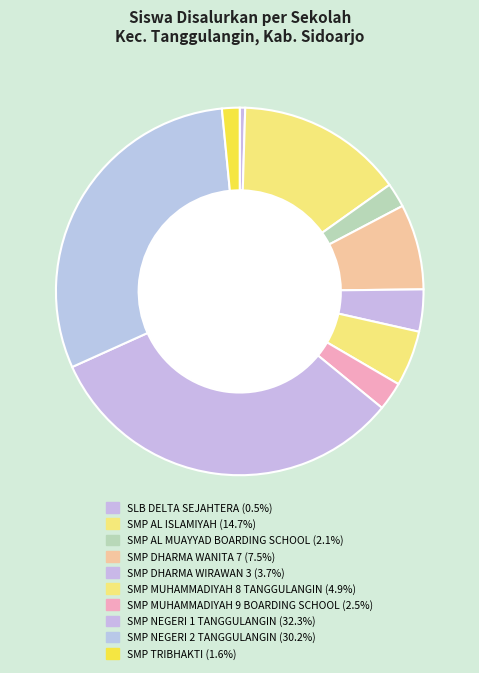

Is the sum of SMP NEGERI 2 TANGGULANGIN and SMP AL MUAYYAD BOARDING SCHOOL greater than half?

No